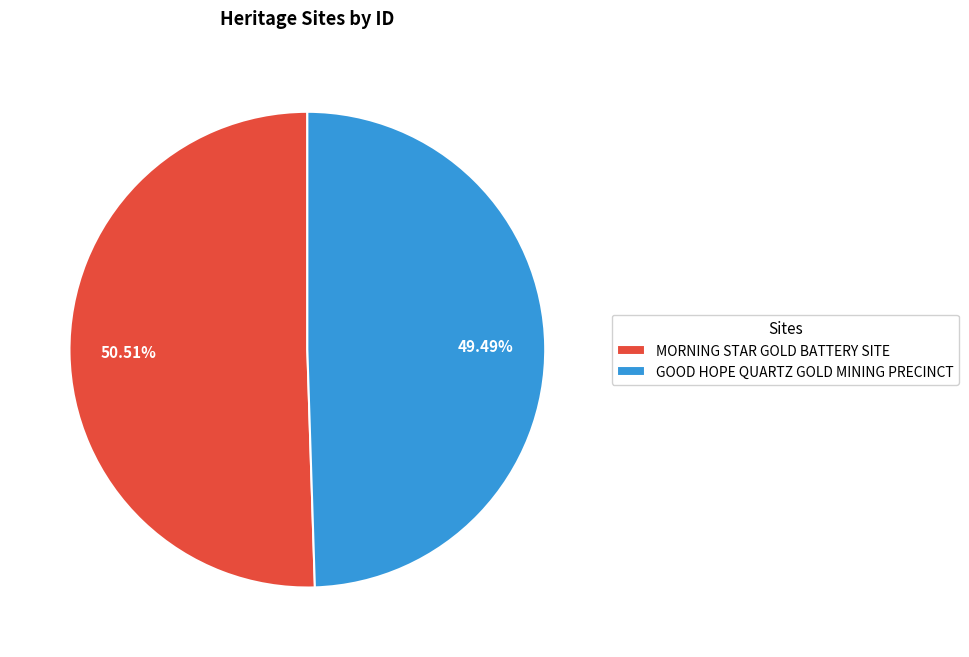

To the nearest percent, what is the average slice percentage?

50%